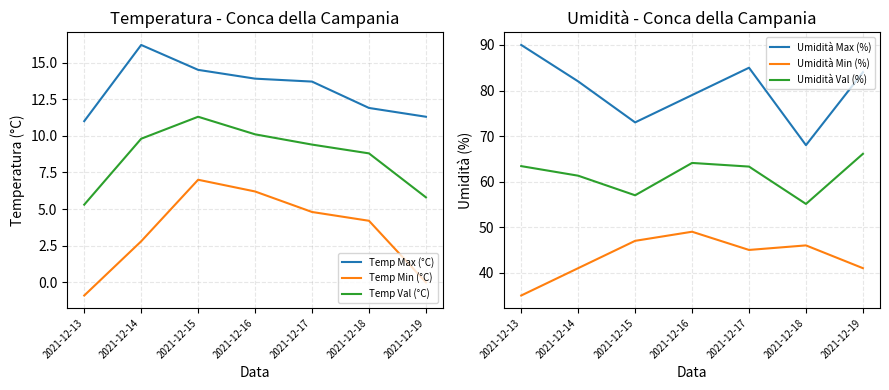

What is the average value of the Umidità Min (%) series?

43.4